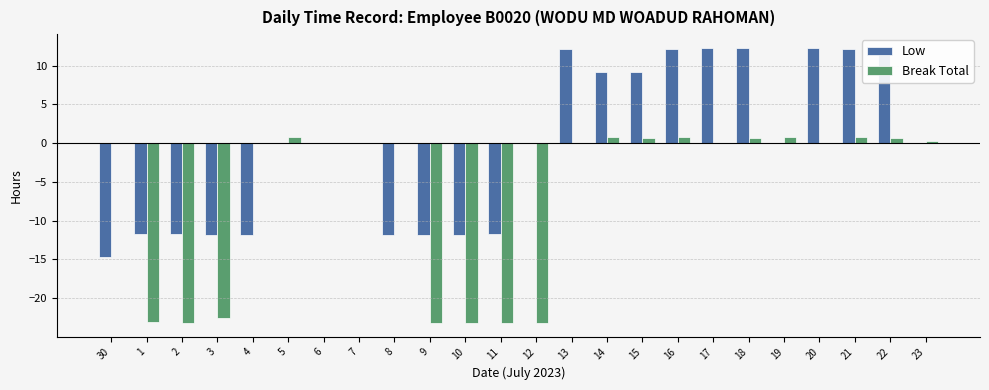

True or false: Low has a value of 0.0 at 23.

True